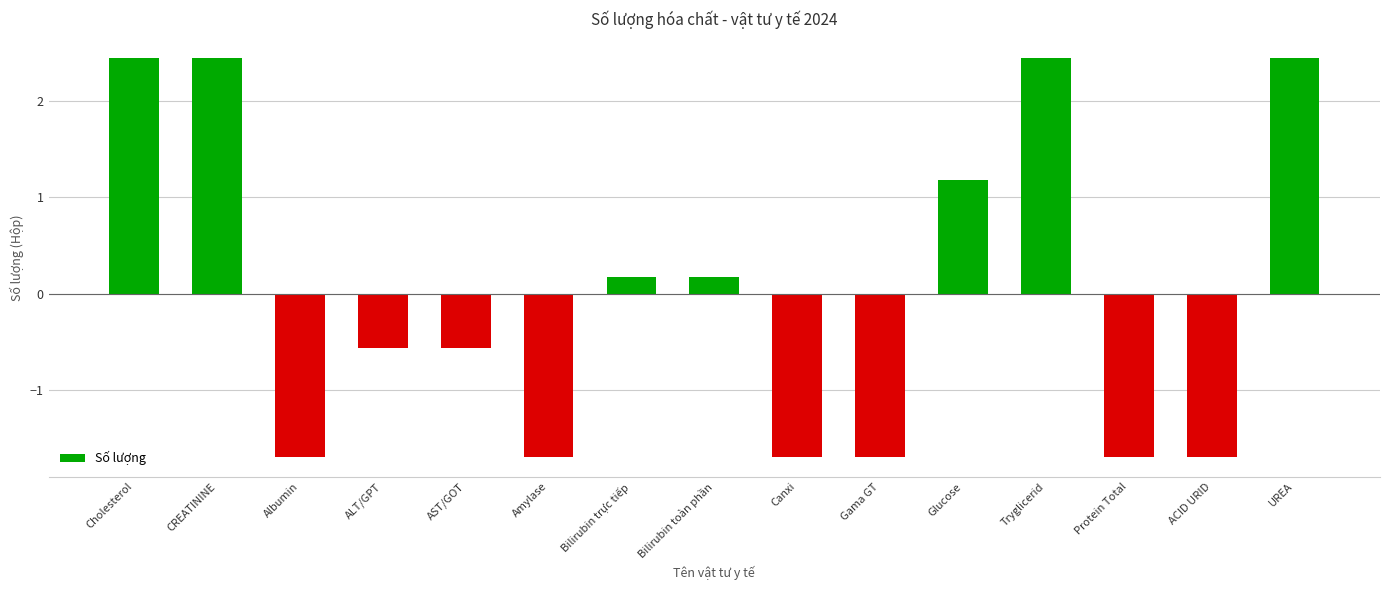

What is the smallest value displayed?

-1.7